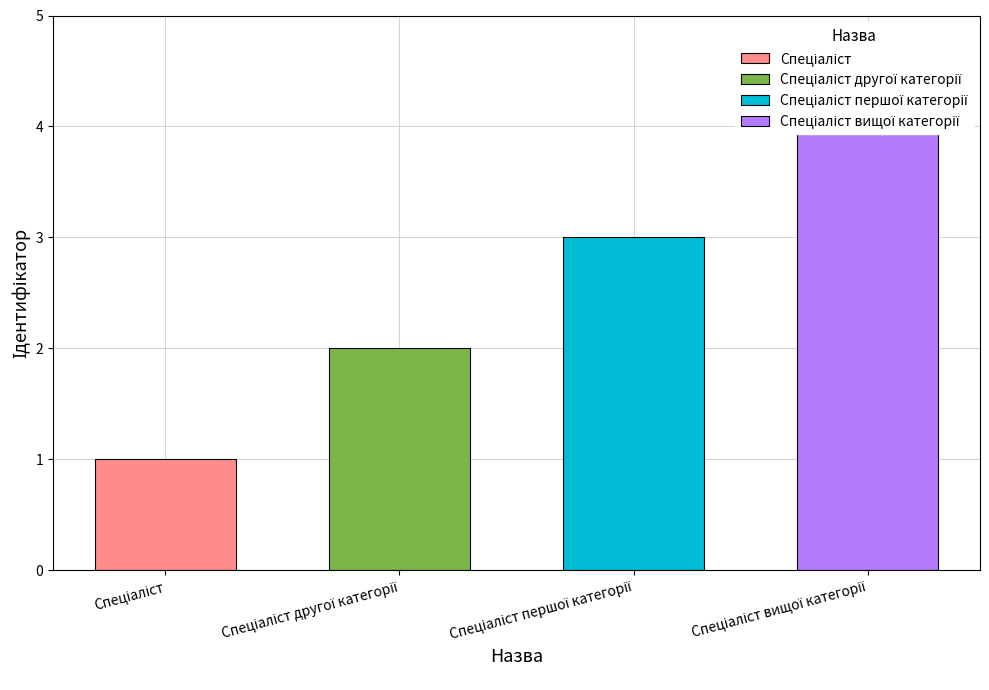

Where does the data first go above 3?

Спеціаліст вищої категорії